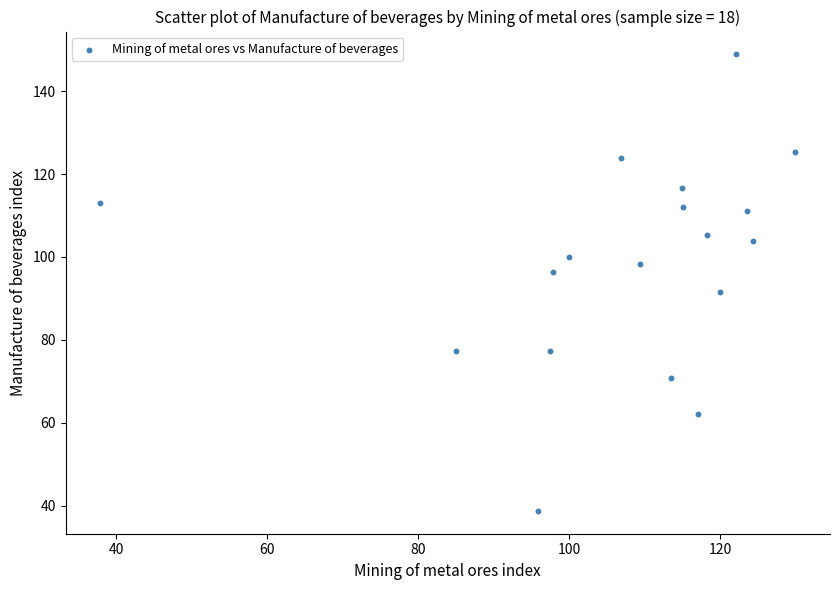

What Y value in the scatter plot is closest to 93?

91.5